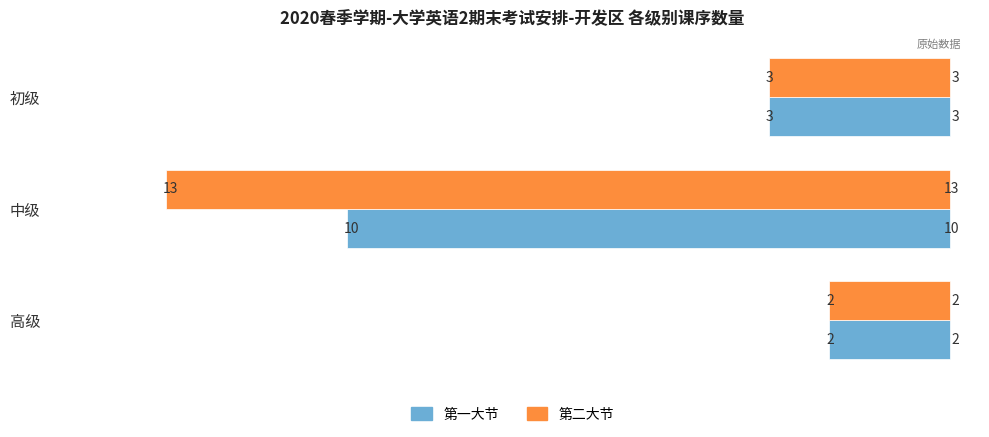

Which series has the largest total across all categories?

第二大节